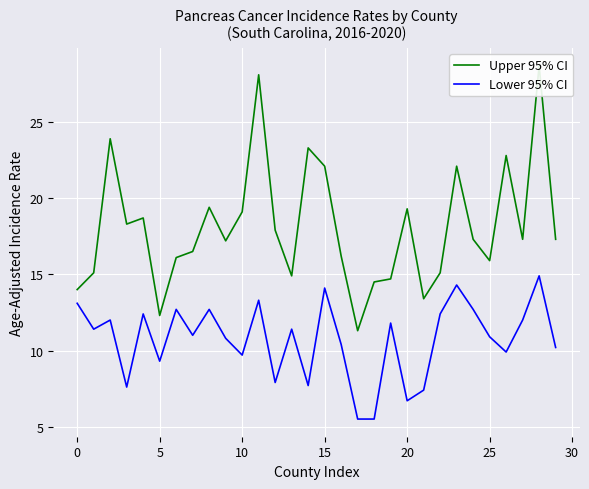

At which category is the sum across all series the highest?

28